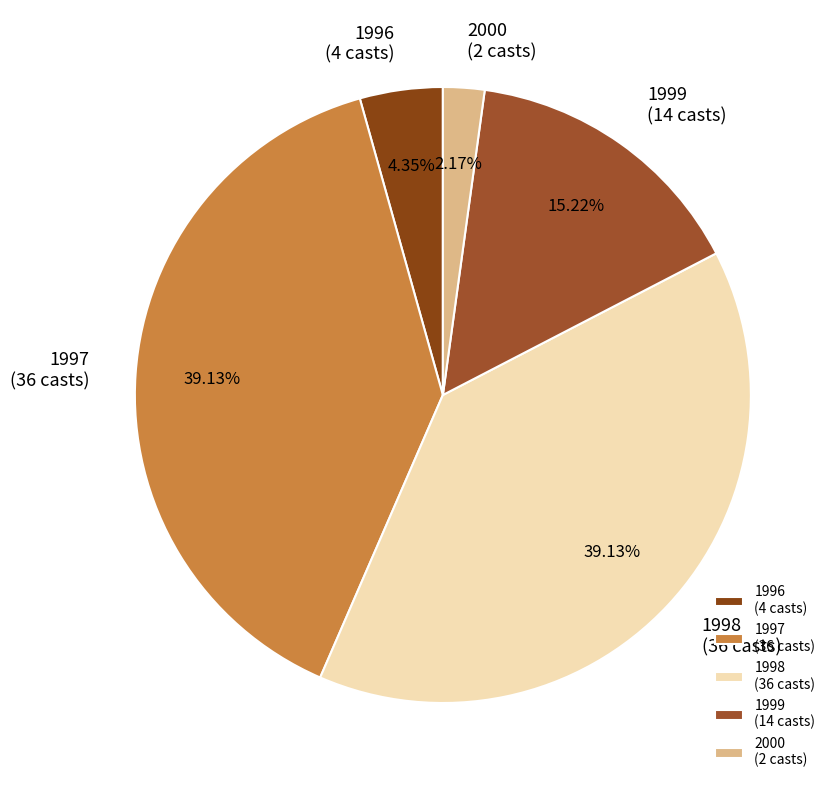

Is the sum of 1998 (36 casts) and 2000 (2 casts) greater than half?

No